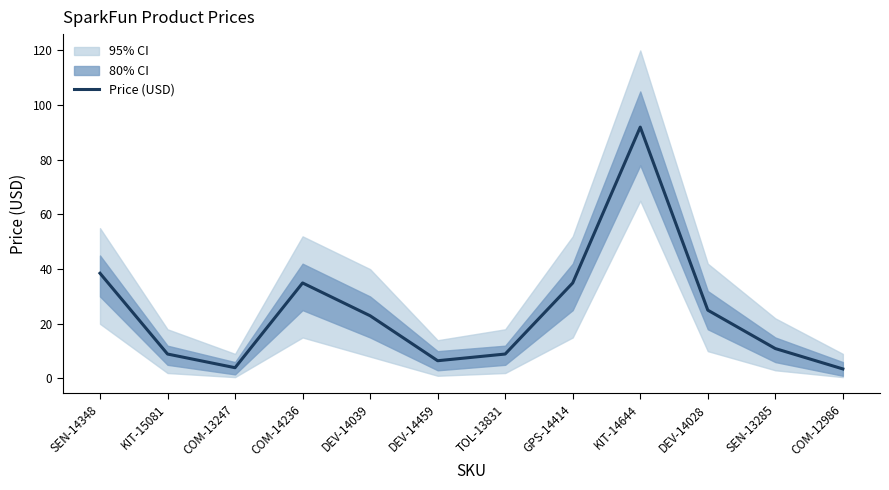

Rank the categories by value from lowest to highest.

COM-12986, COM-13247, DEV-14459, KIT-15081, TOL-13831, SEN-13285, DEV-14039, DEV-14028, COM-14236, GPS-14414, SEN-14348, KIT-14644